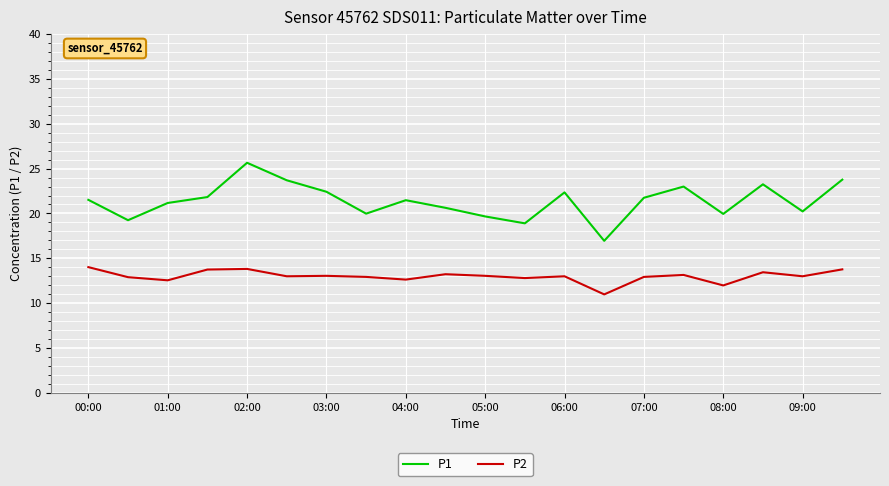

What is the maximum value for P2?

14.0